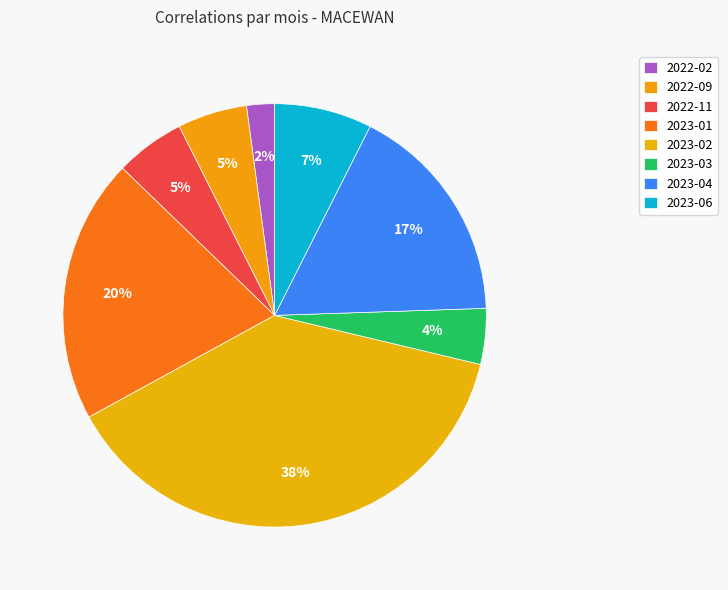

What is the change in value from 2022-02 to 2023-04?

+14